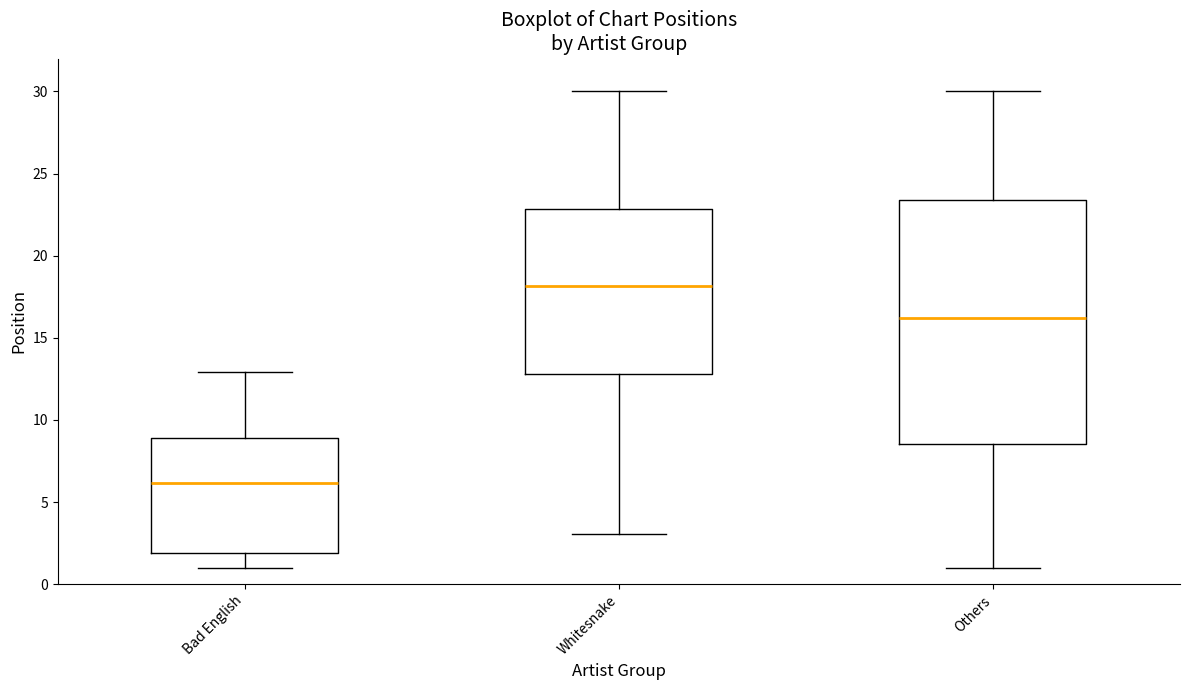

Which box's median line is the highest?

Whitesnake